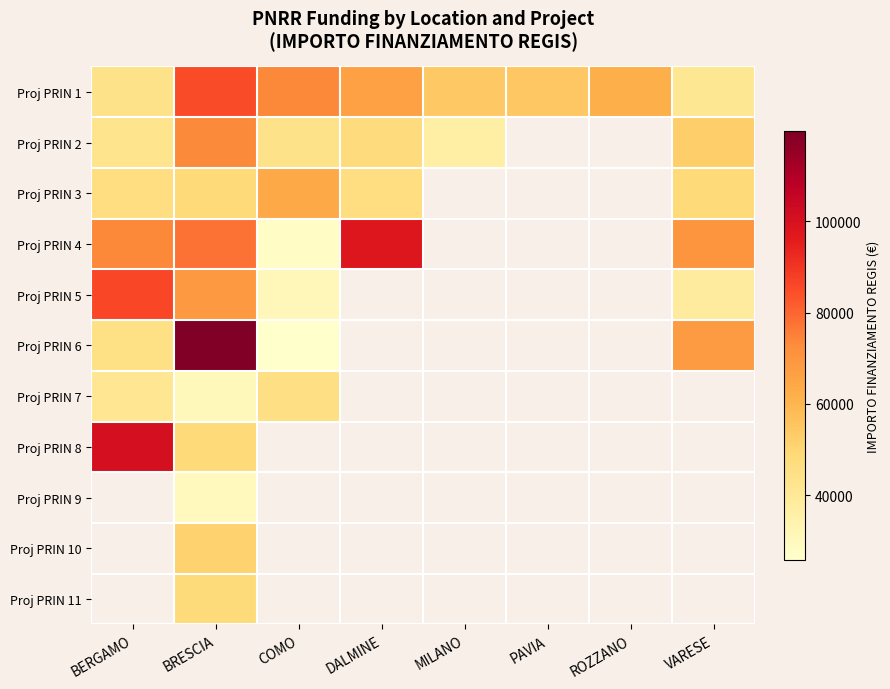

What is the difference between the highest and lowest values at DALMINE?

51425.4